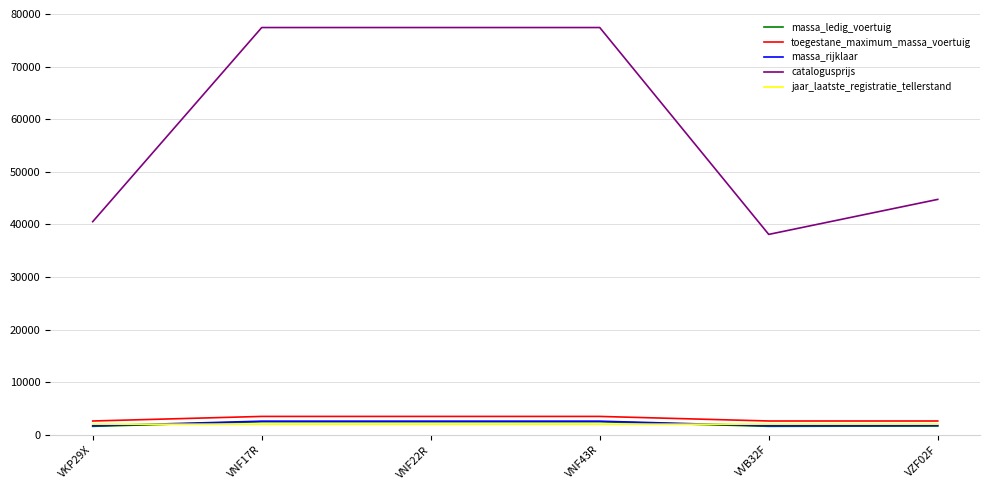

In massa_rijklaar, how many points are lower than both neighbors (excluding endpoints)?

1